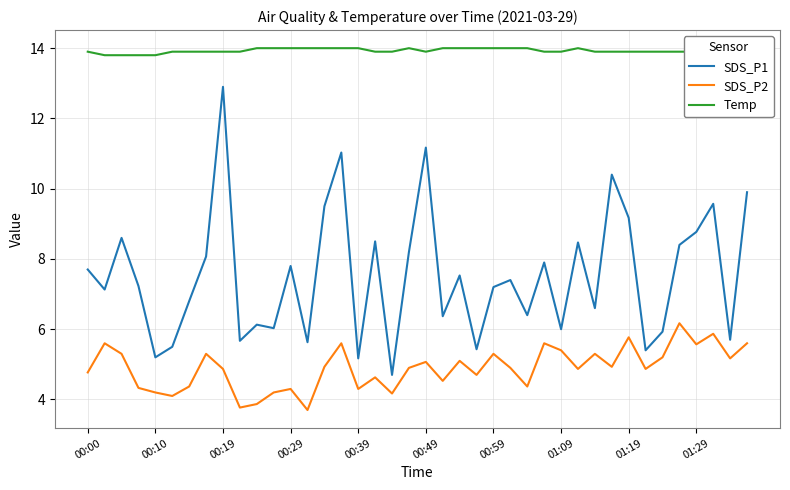

True or false: SDS_P2 and SDS_P1 intersect in this chart.

False